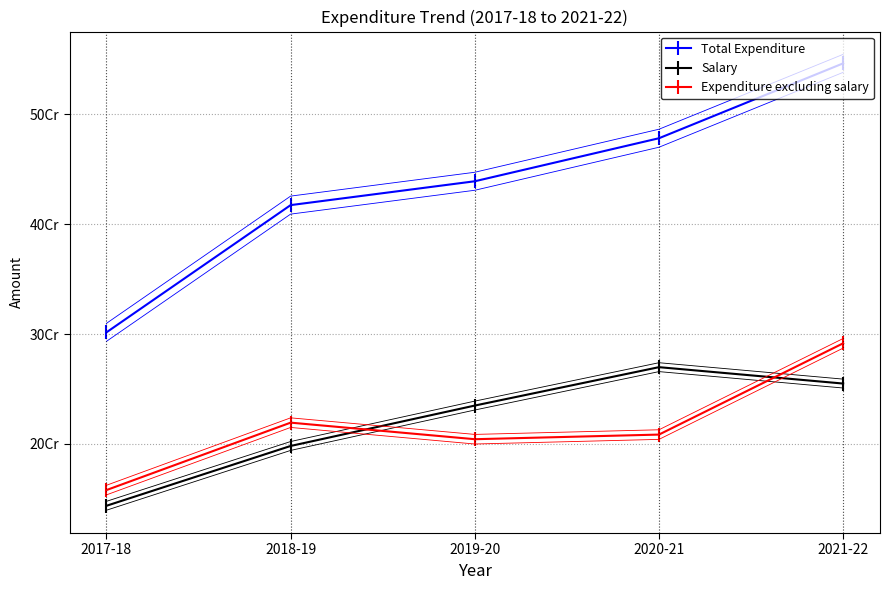

What is the difference between the Expenditure excluding salary values at 2021-22 and 2019-20?

87345186